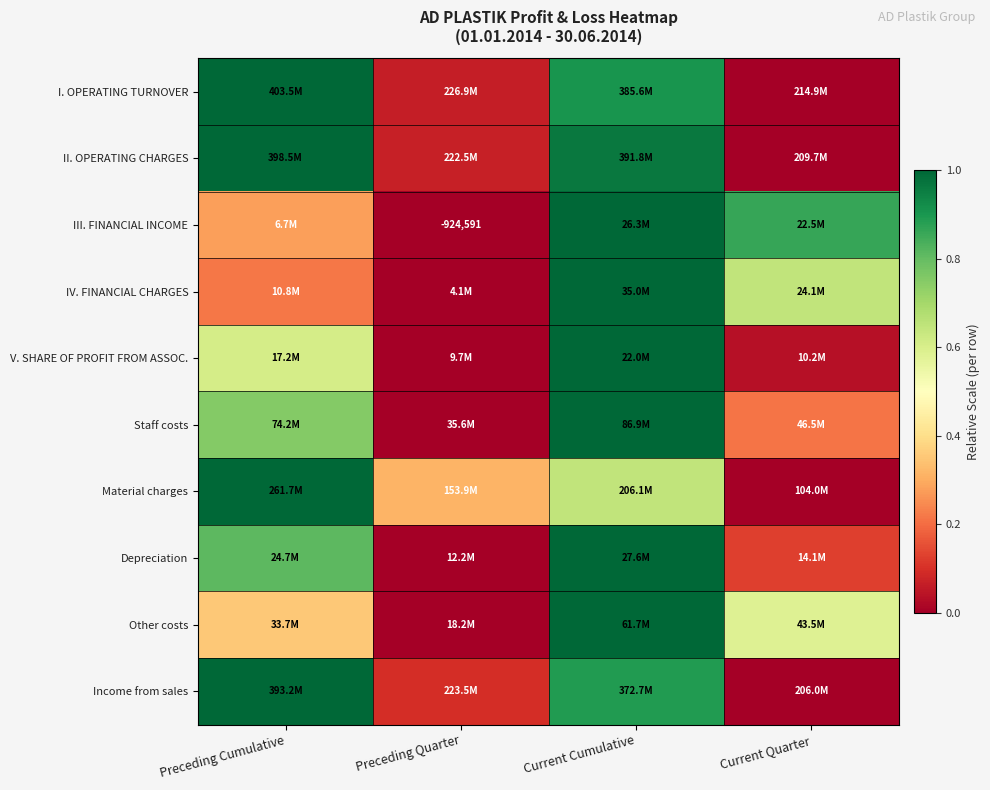

Which category has the lowest value in the V. SHARE OF PROFIT FROM ASSOC. series?

Preceding Quarter